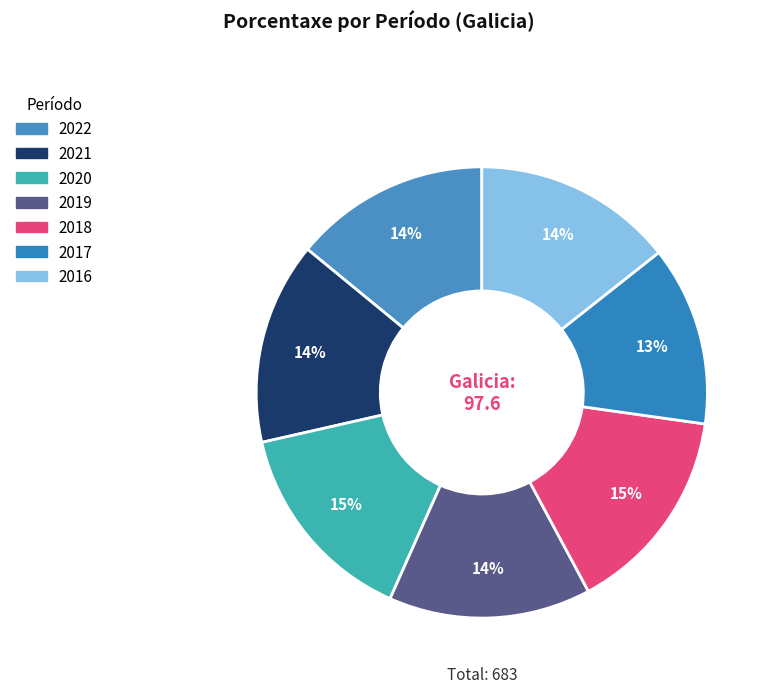

To the nearest percent, what is the difference between the largest and smallest slice percentages?

2%